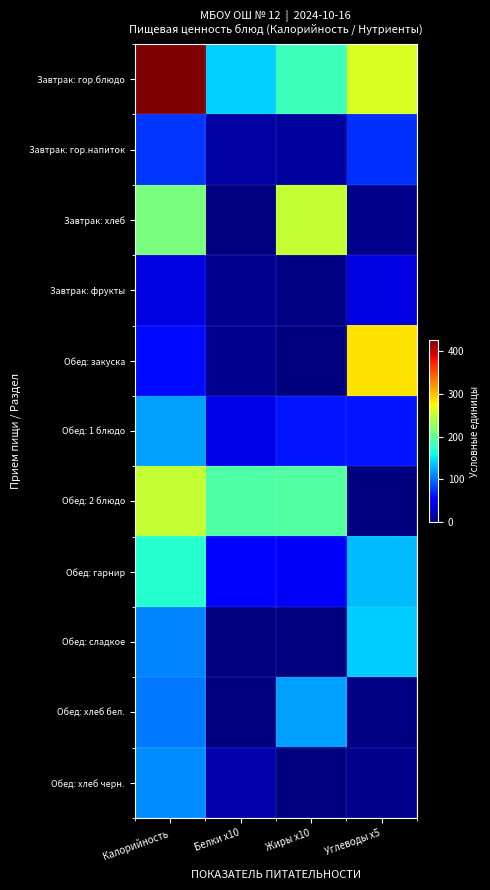

What is the total value across all series at Углеводы x5?

1003.8